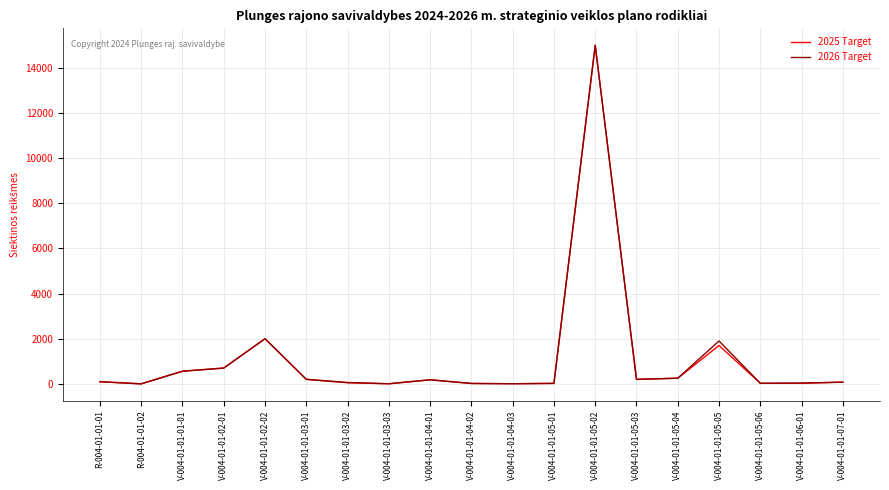

How many lines are shown in the chart?

2